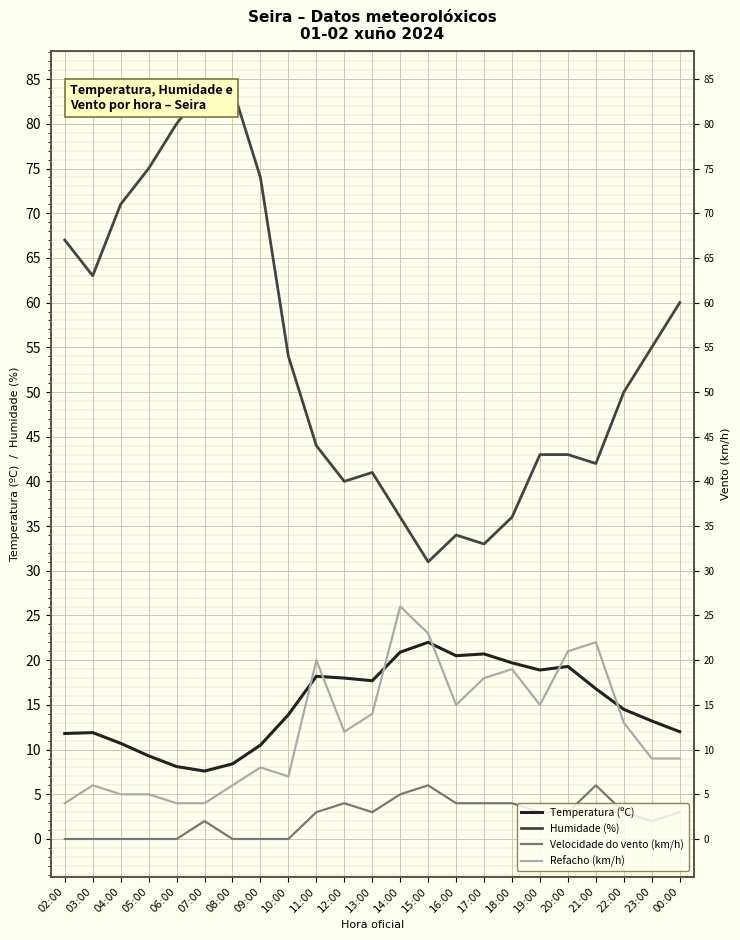

True or false: Temperatura (ºC) and Humidade (%) intersect in this chart.

False